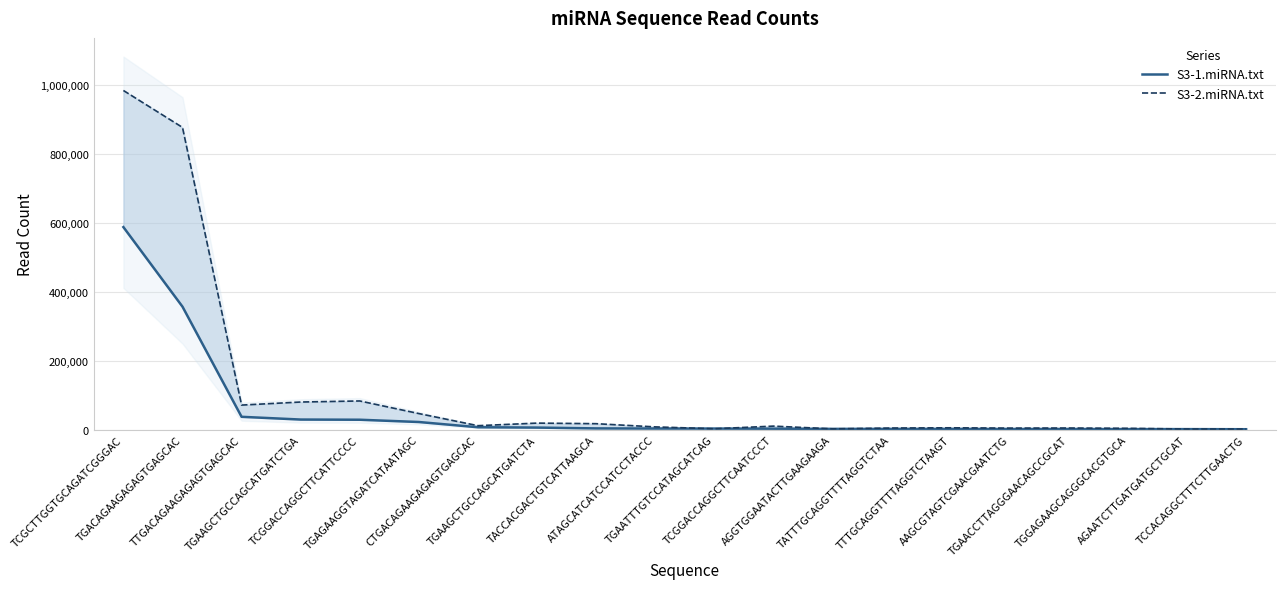

How many lines are shown in the chart?

2